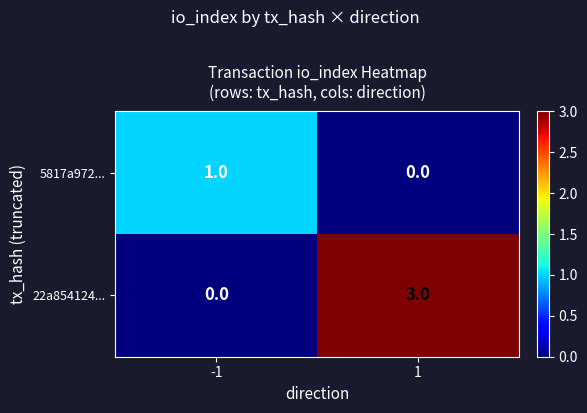

Rank the series at -1 from highest to lowest value.

5817a972..., 22a854124...